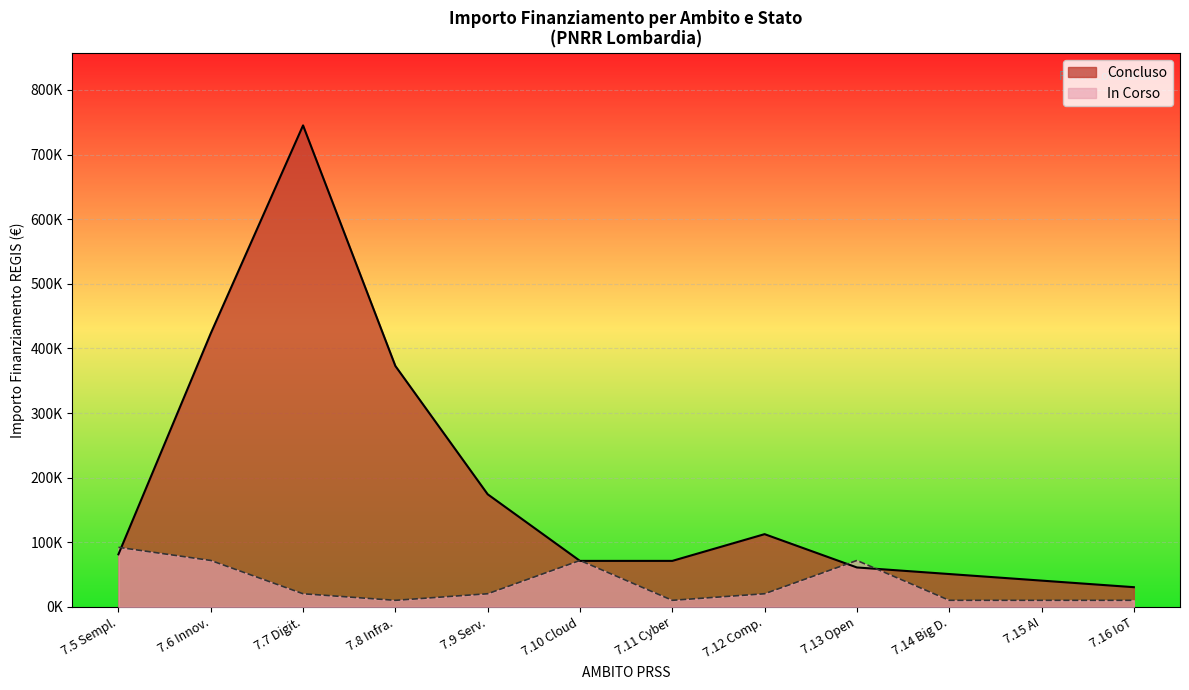

True or false: Concluso and In Corso intersect in this chart.

True